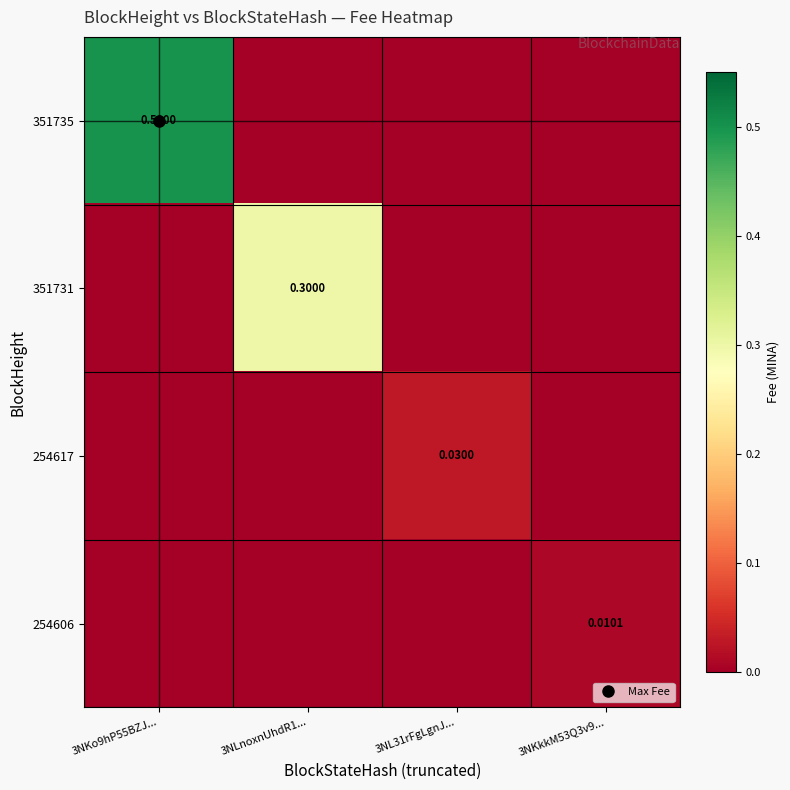

How many distinct data groups are displayed?

4